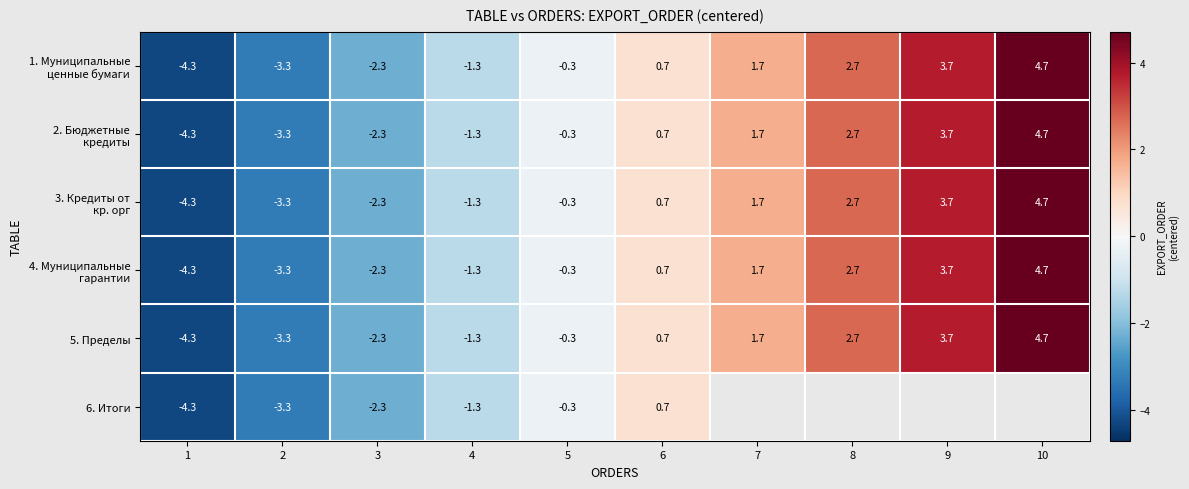

Is the value of 3. Кредиты от кр. орг at 5 greater than the value of 5. Пределы at 1?

Yes